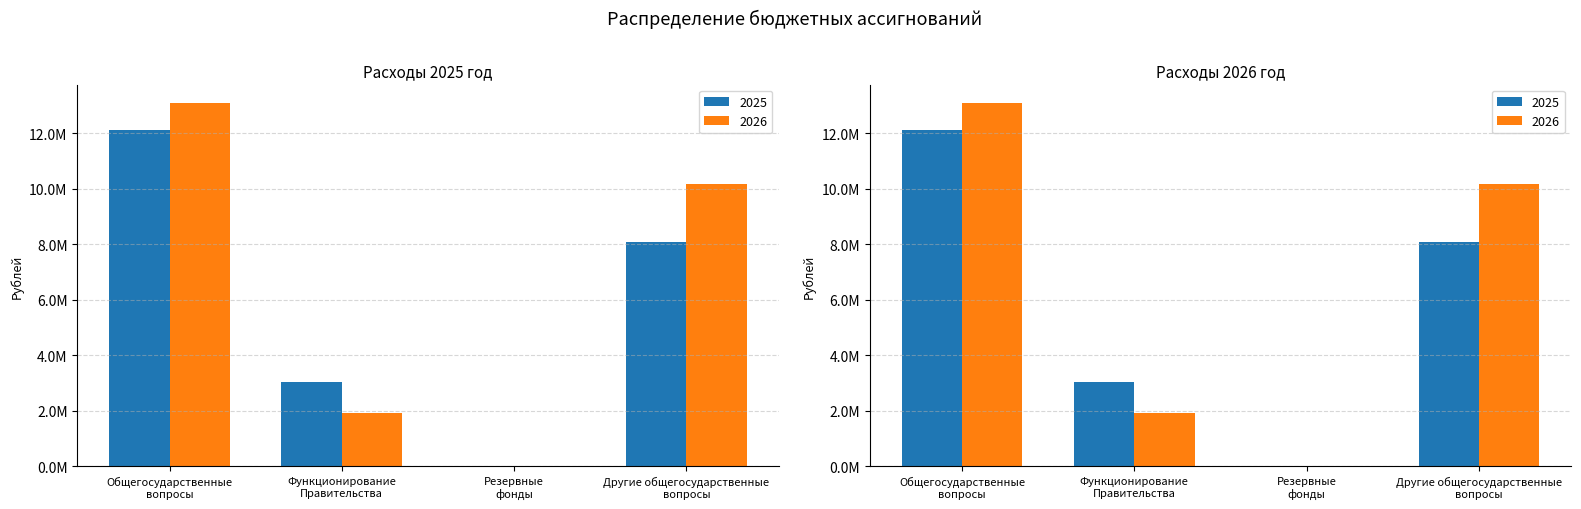

Reading left to right, list all the values displayed in this chart.

2025: 12134016	3036715	5000	8088372
2026: 13107652	1914395	5000	10184328